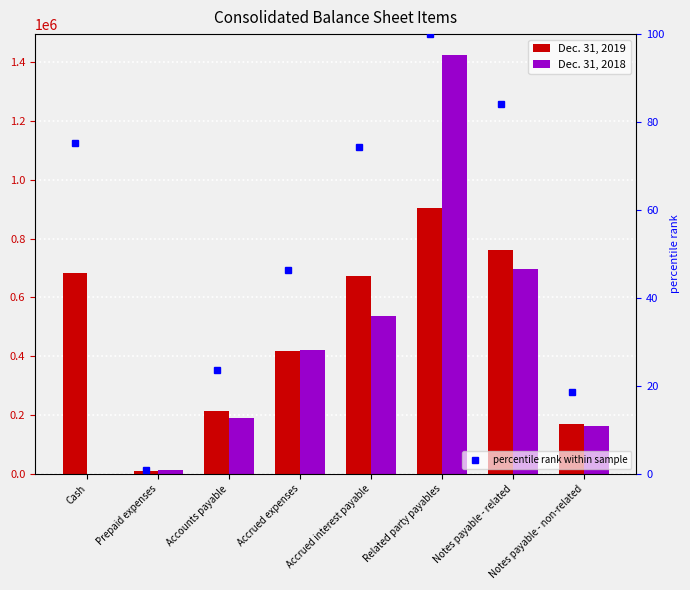

What value does the Dec. 31, 2018 series have at Accounts payable?

191714.0